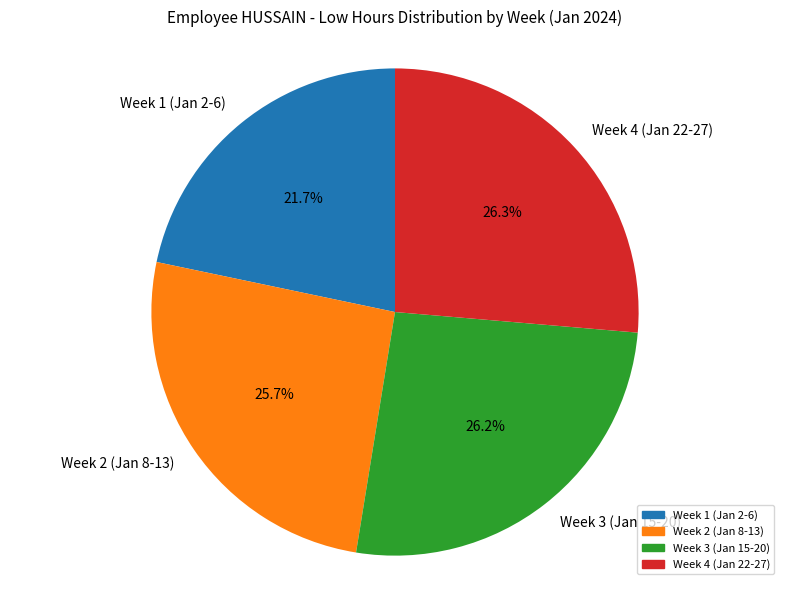

Between Week 1 (Jan 2-6) and Week 4 (Jan 22-27), which is larger?

Week 4 (Jan 22-27)